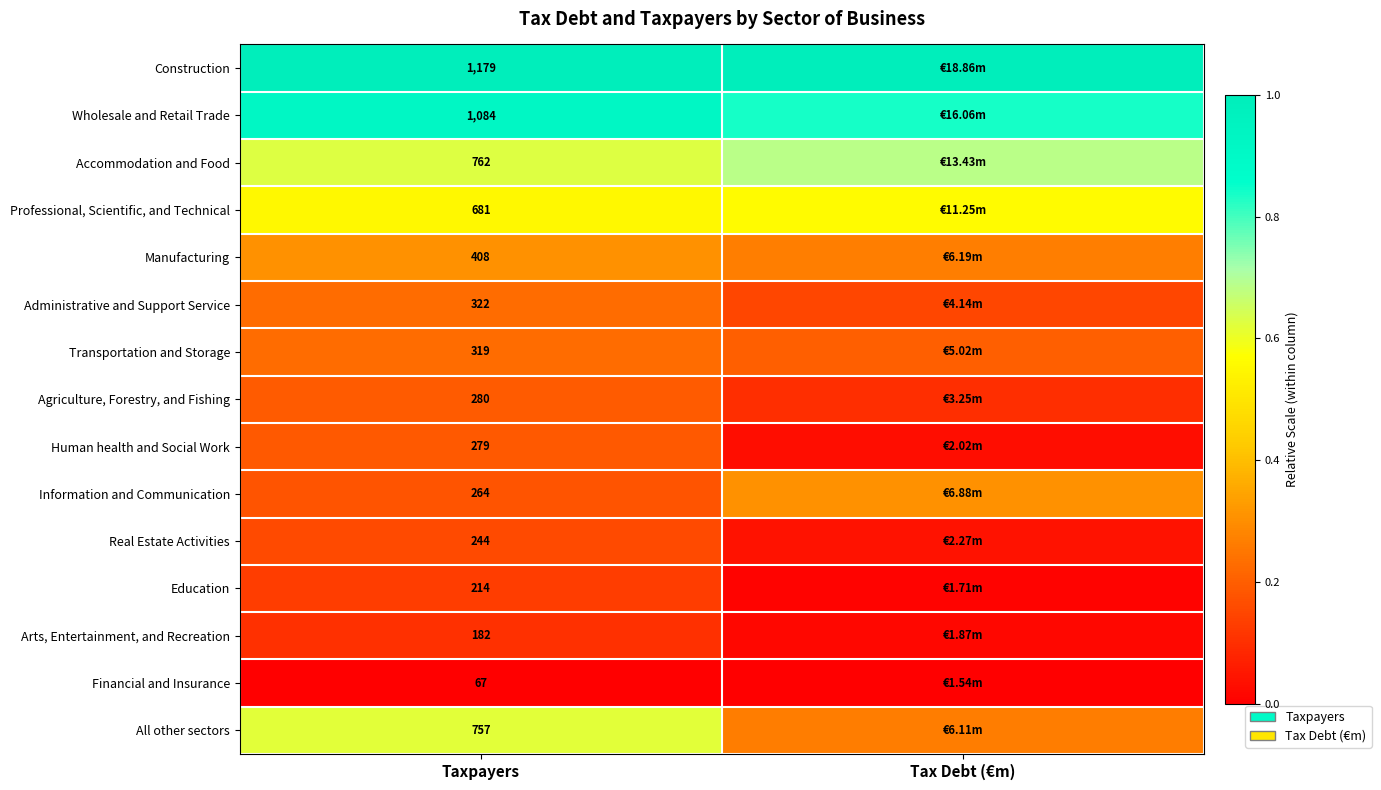

Is the value of Accommodation and Food at Taxpayers greater than the value of Administrative and Support Service at Taxpayers?

Yes